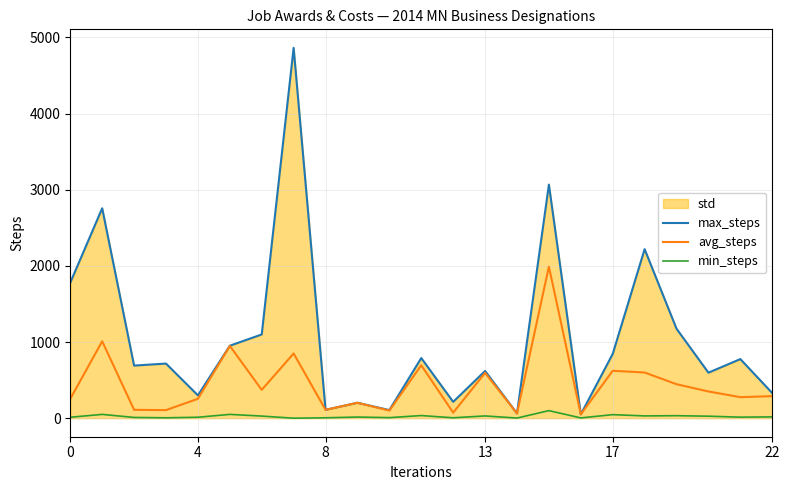

How many interior local peaks does the max_steps series have?

9